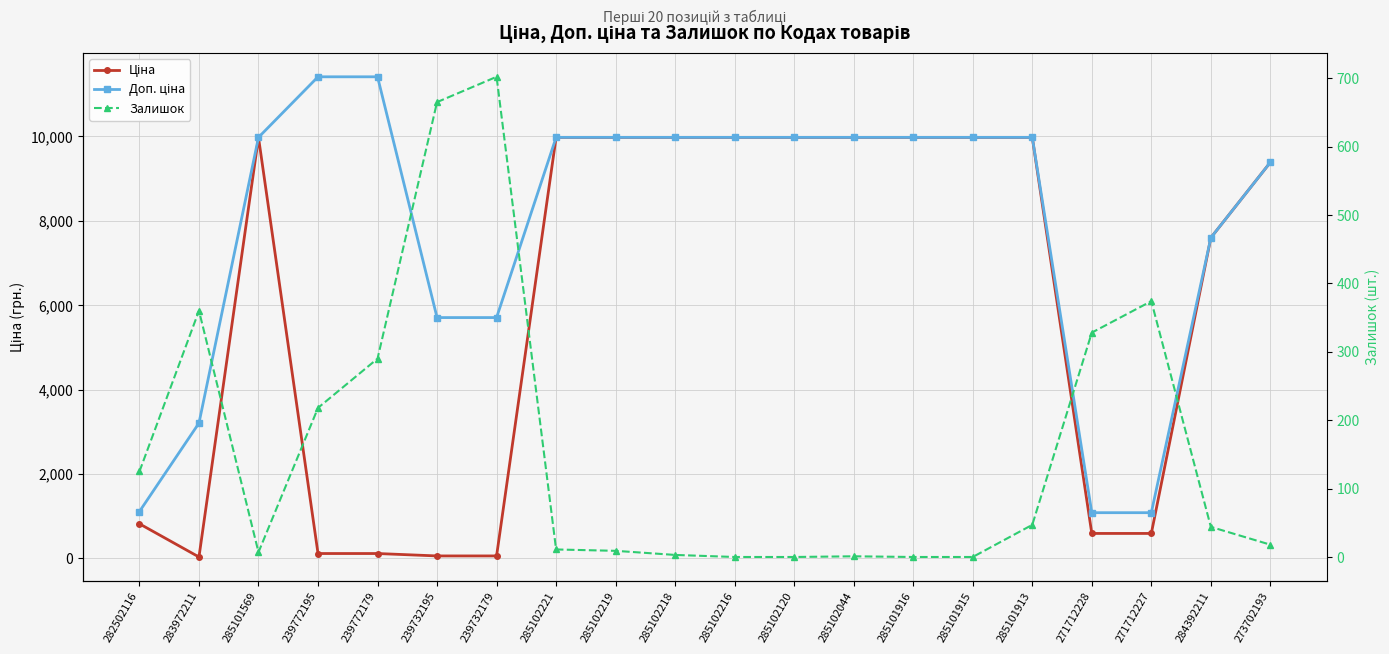

True or false: Ціна has more than 0 interior local peaks.

True